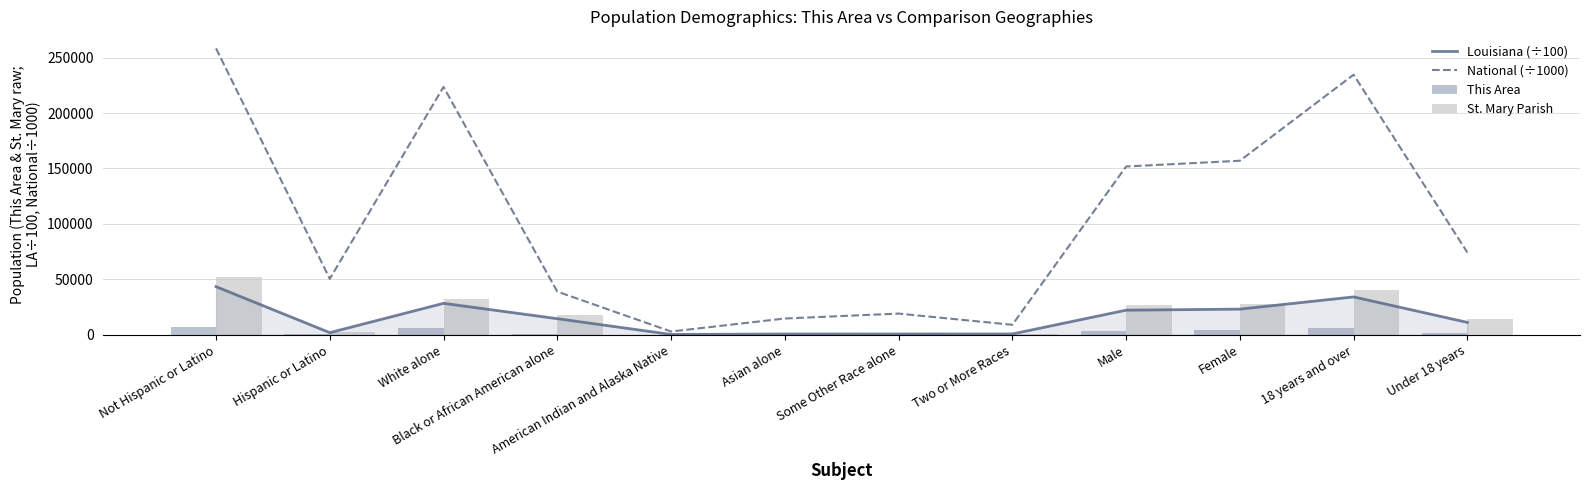

What are all the series names shown in the legend?

Louisiana (÷100), National (÷1000), This Area, St. Mary Parish